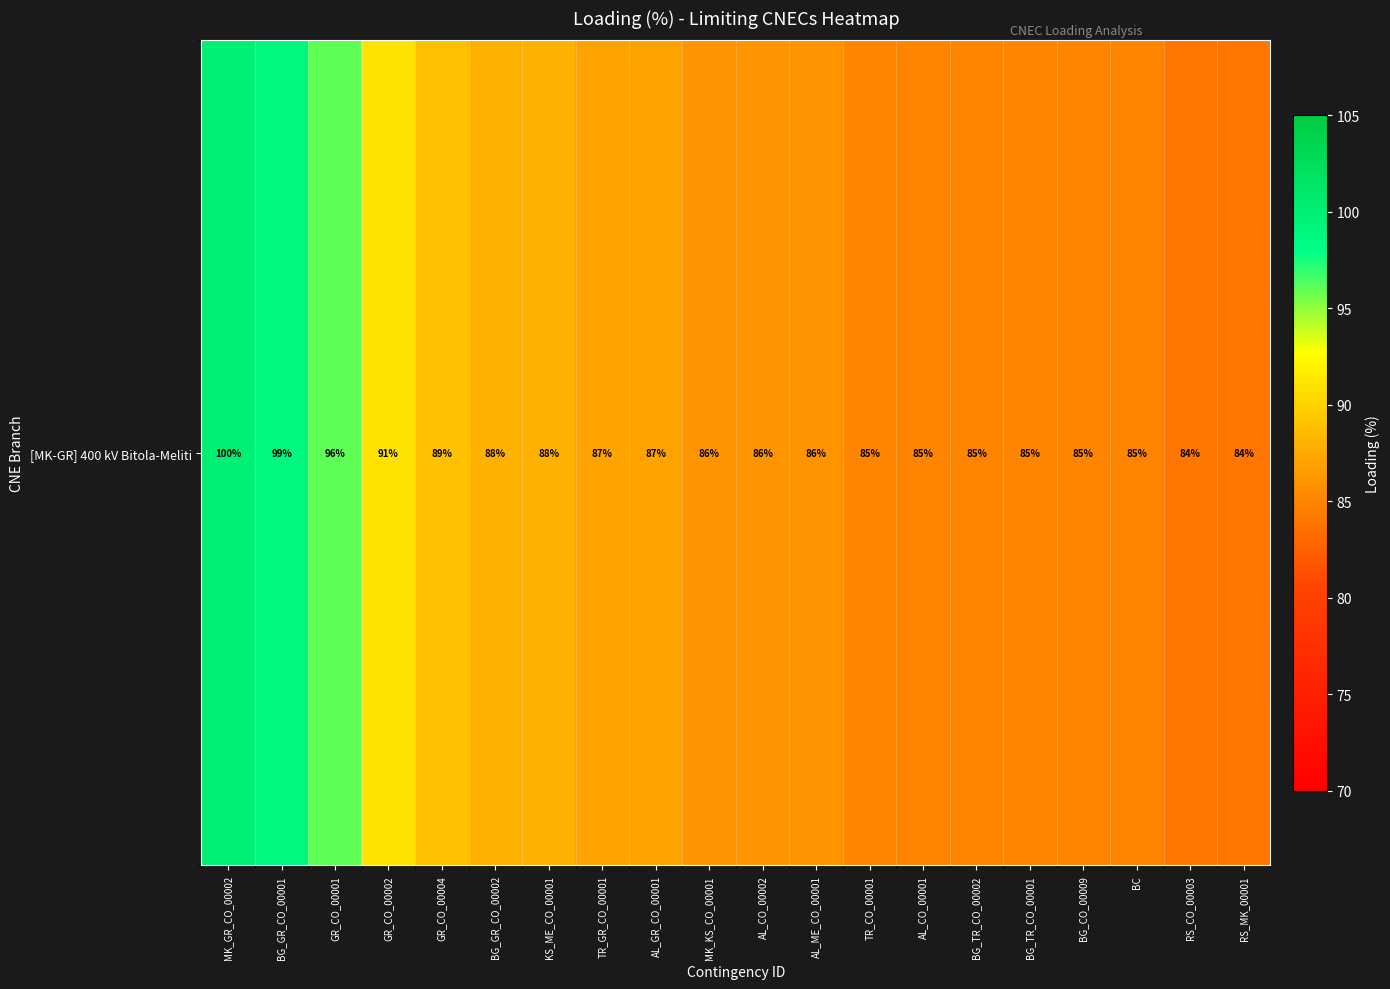

The value at MK_KS_CO_00001 is 86. True or false?

True